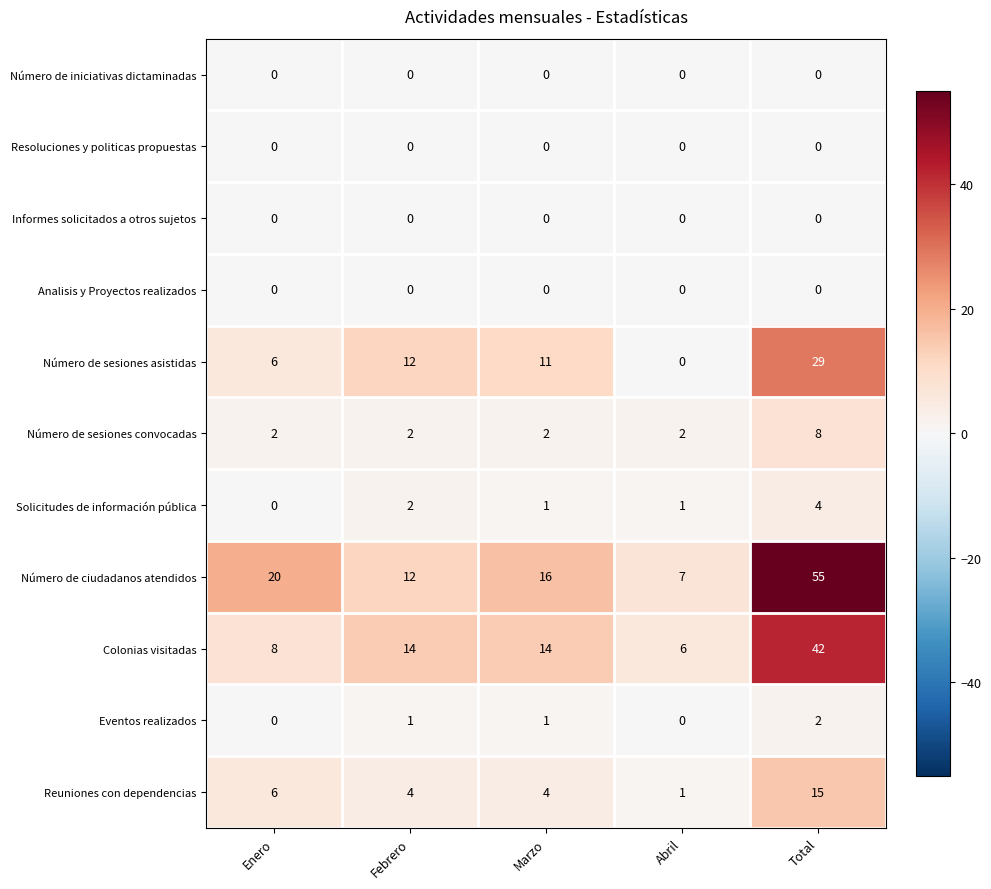

The value of Resoluciones y politicas propuestas at Enero is 0. True or false?

True